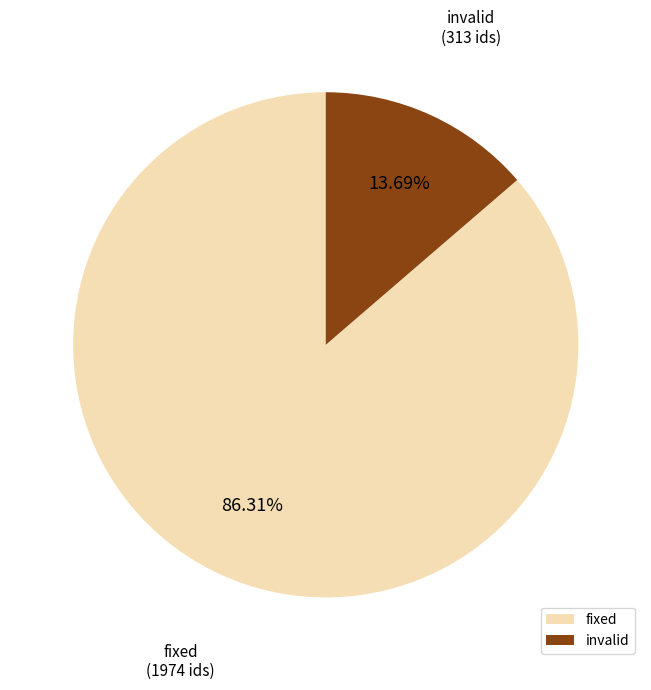

To the nearest percent, what is the combined percentage of fixed and invalid?

100%